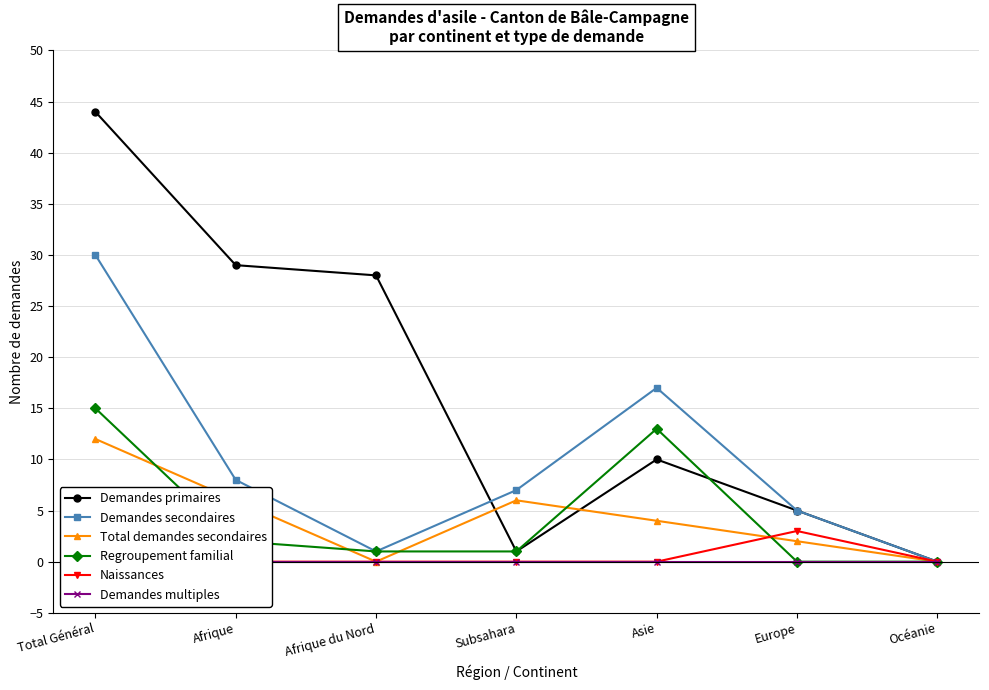

At which category does Demandes secondaires reach its first local valley?

Afrique du Nord